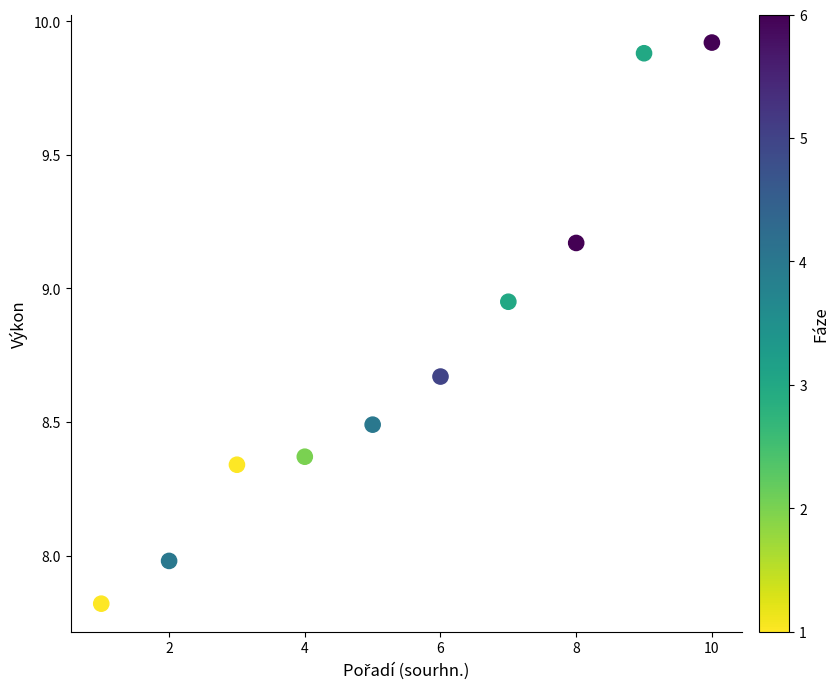

What is the average Y value?

8.8